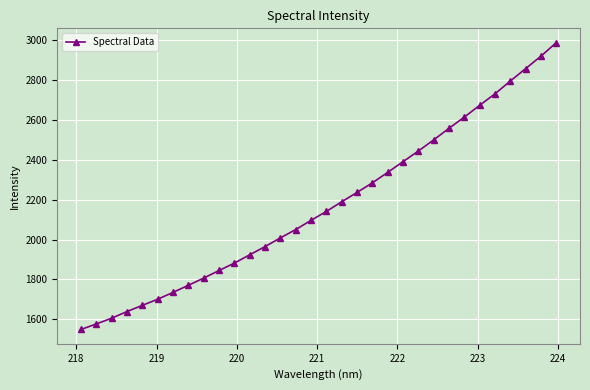

What is the value of the 4th point from the left?

1638.9